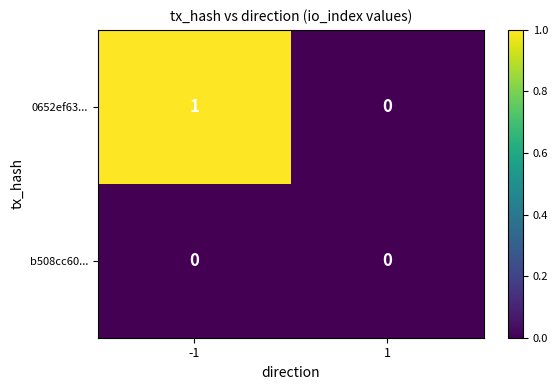

At which category is the sum across all series the highest?

-1